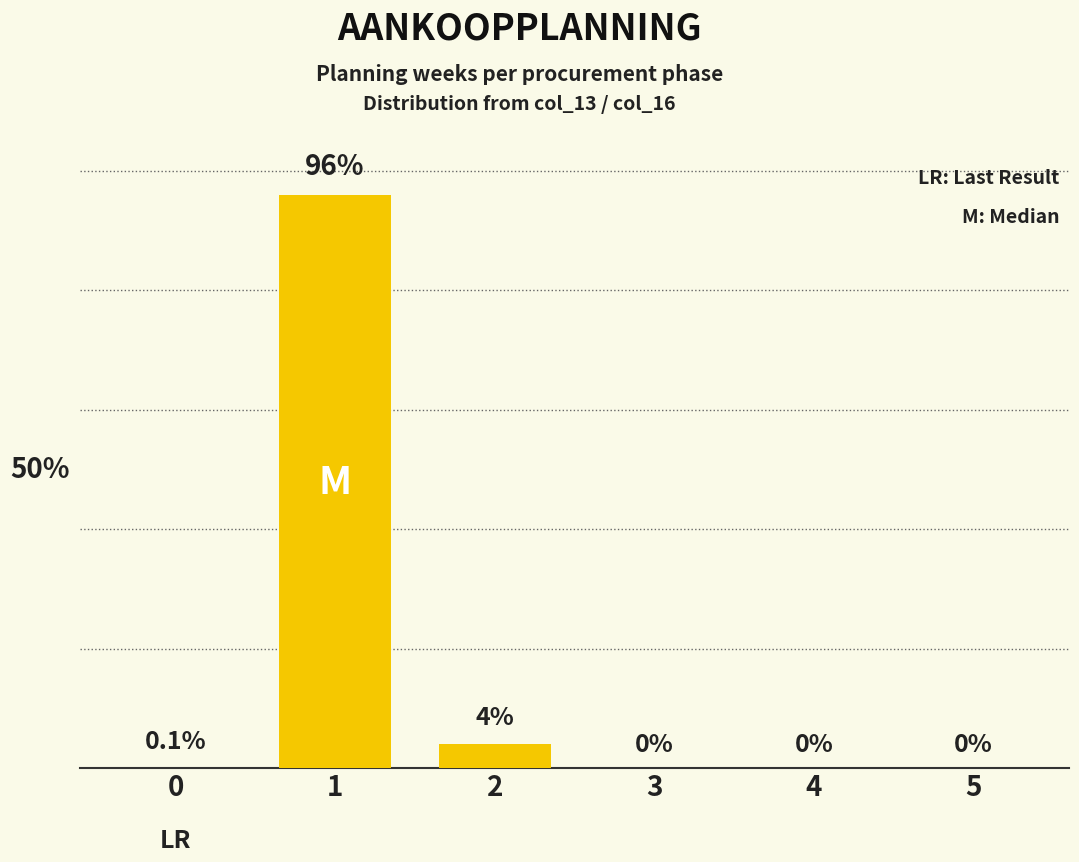

Count the number of categories in the chart.

6